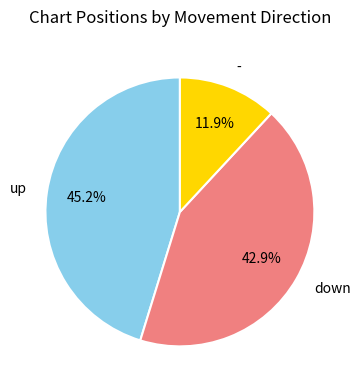

The down slice represents 43% of the pie. True or false?

True